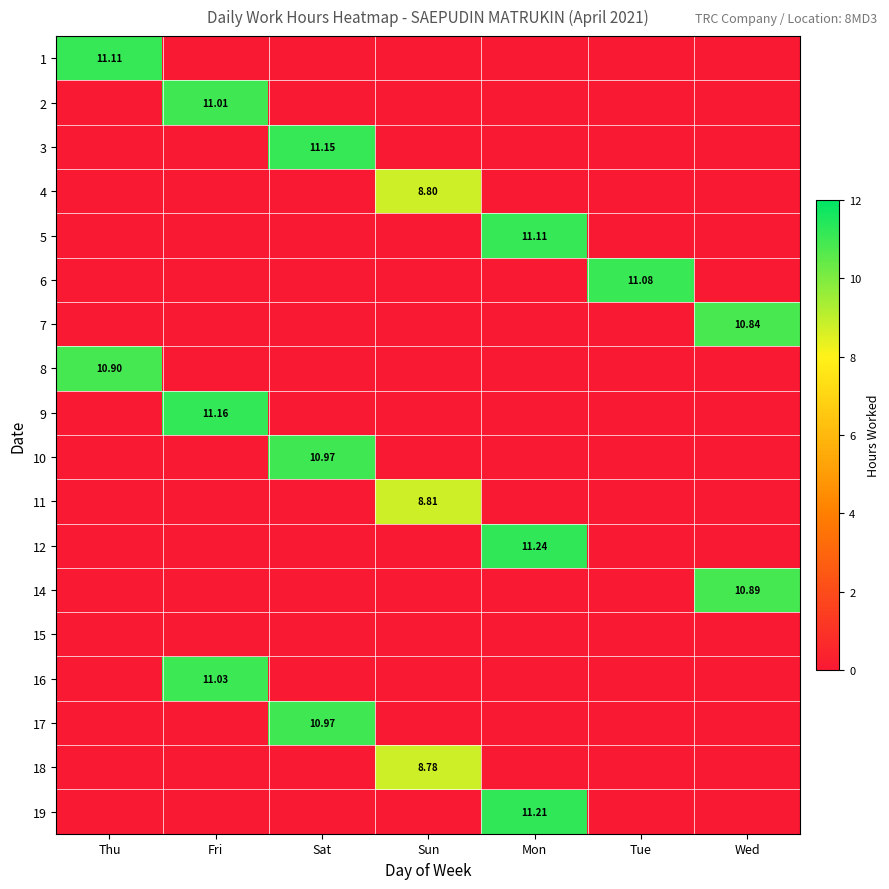

At which category is the sum across all series the highest?

Mon